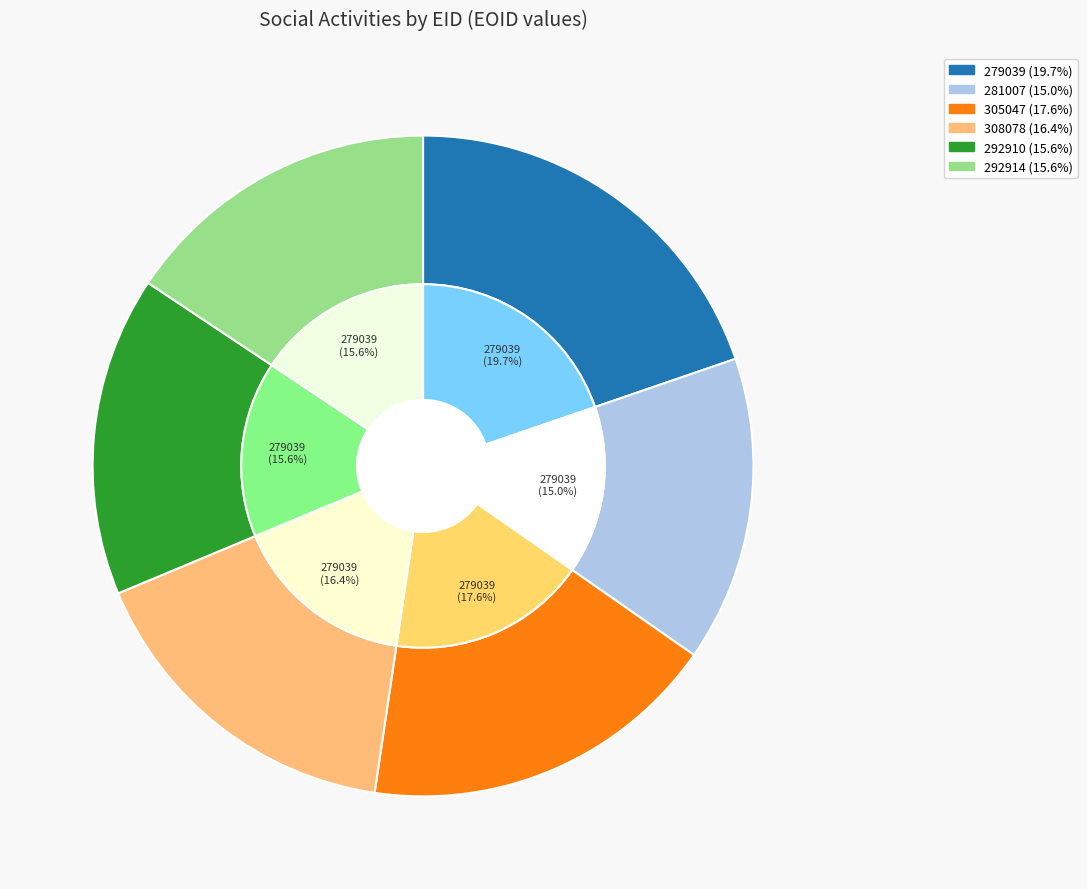

Rank the categories by value from lowest to highest.

281007, 292910, 292914, 308078, 305047, 279039